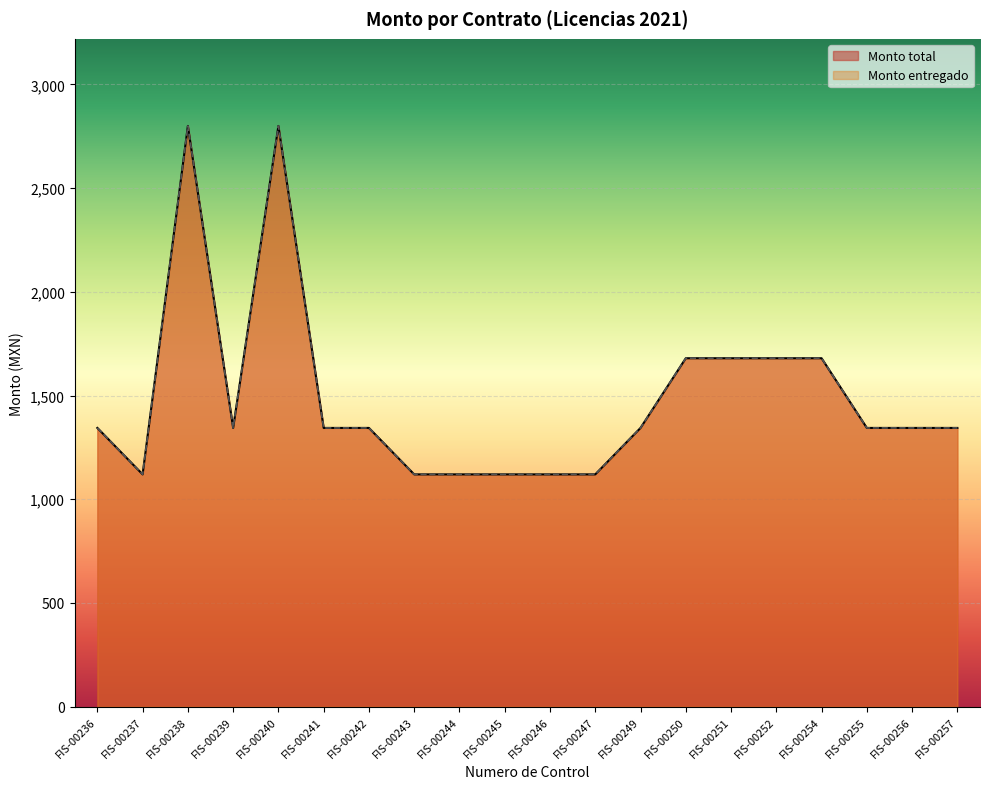

Which series has the widest spread of values?

Monto total